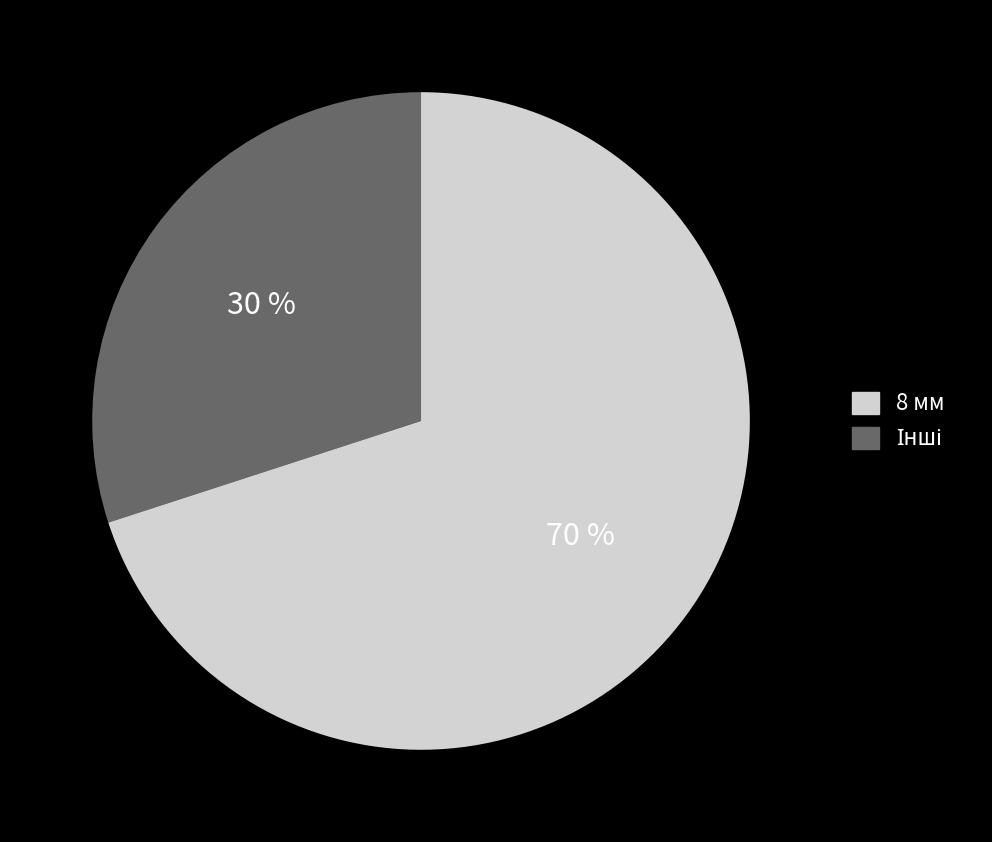

Does any single category account for the majority?

Yes